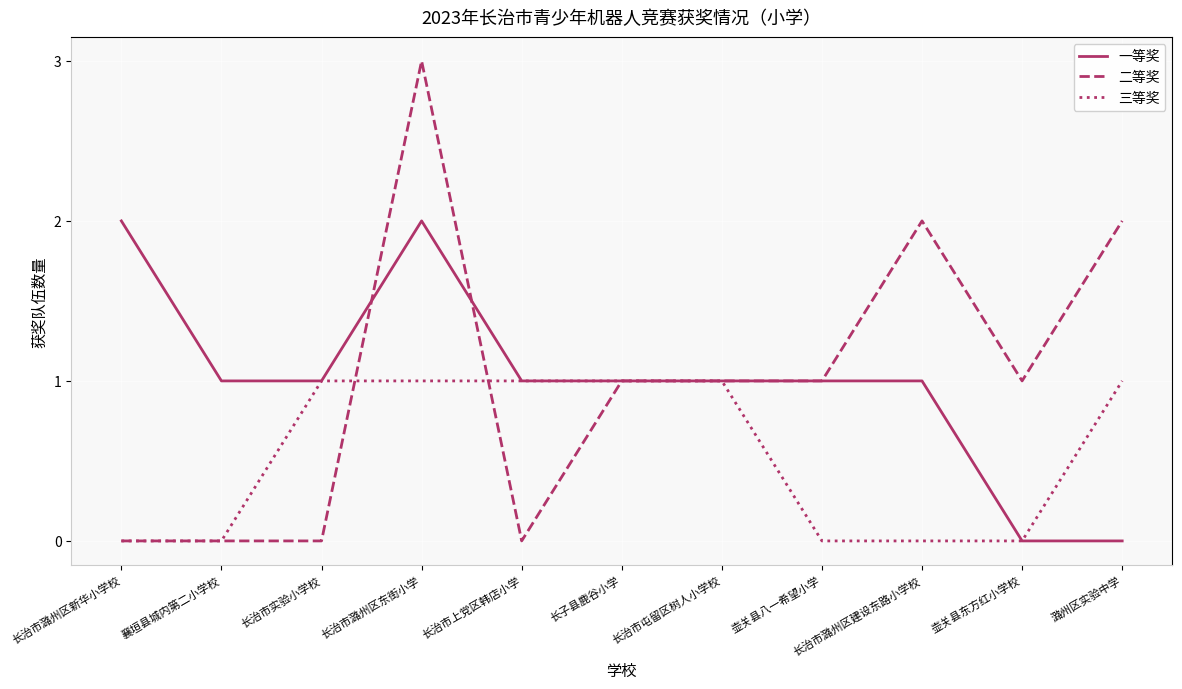

Reading right to left, what are all the values shown in this chart?

一等奖: 0	0	1	1	1	1	1	2	1	1	2
二等奖: 2	1	2	1	1	1	0	3	0	0	0
三等奖: 1	0	0	0	1	1	1	1	1	0	0